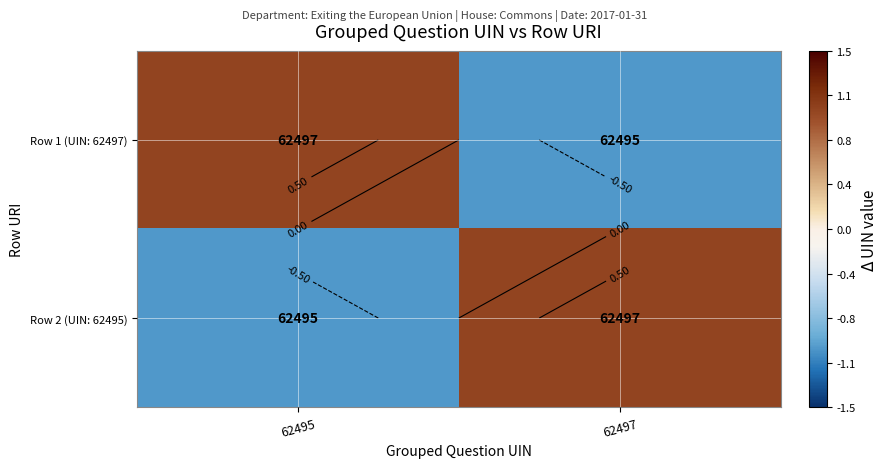

Is the value of Row 2 (UIN: 62495) at 62495 greater than the value of Row 1 (UIN: 62497) at 62495?

No